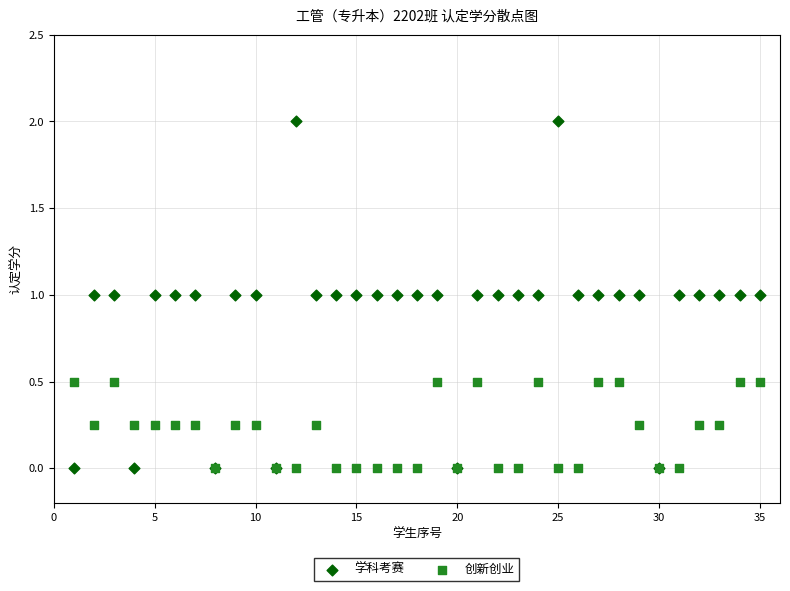

What are all the series names shown in the legend?

学科考赛, 创新创业